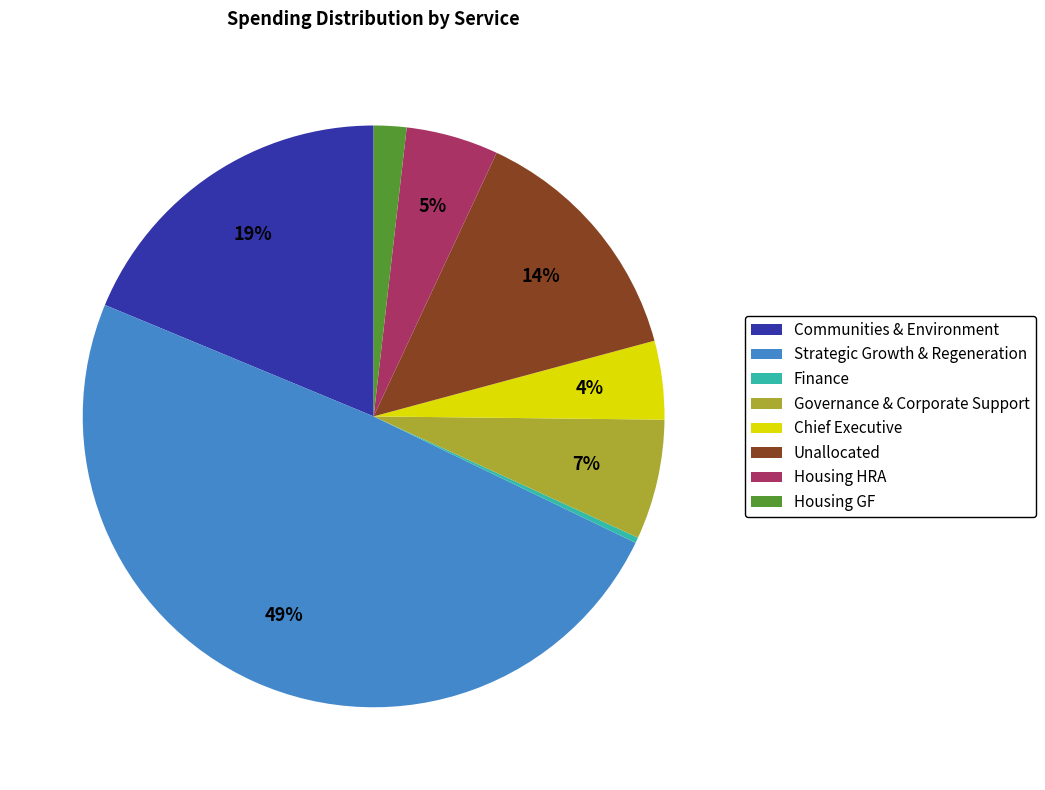

To the nearest percent, what is the combined percentage of Communities & Environment and Housing GF?

21%